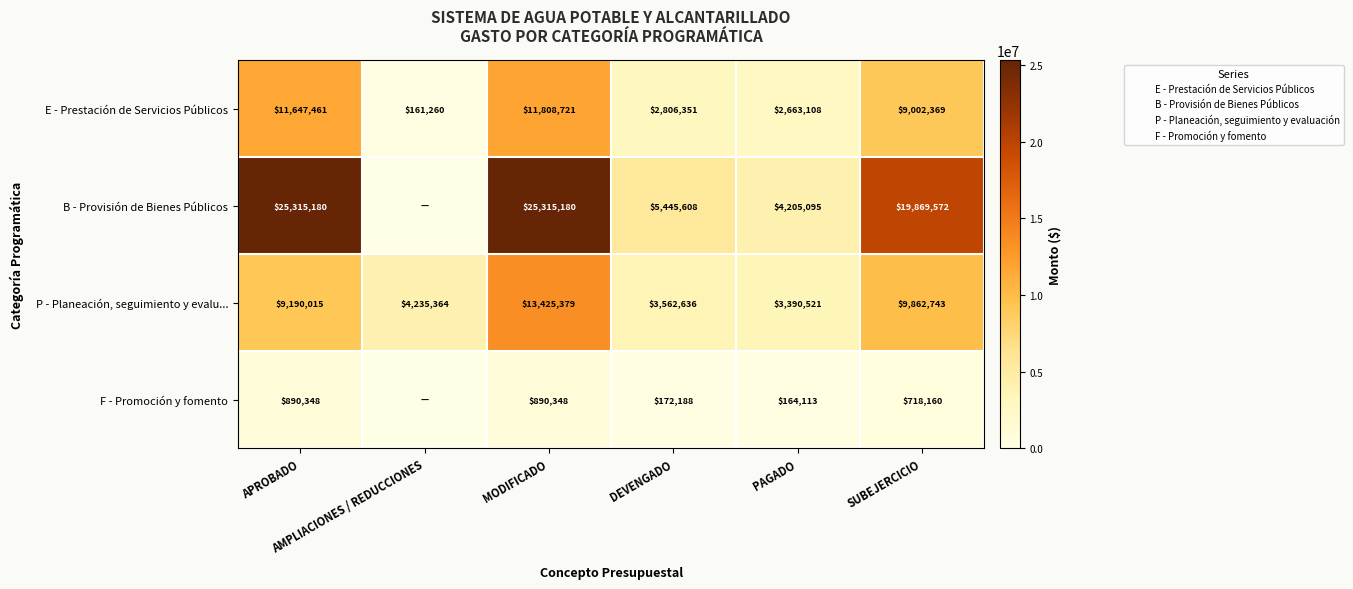

Is it true that E - Prestación de Servicios Públicos equals 161260.0 at AMPLIACIONES / REDUCCIONES?

True